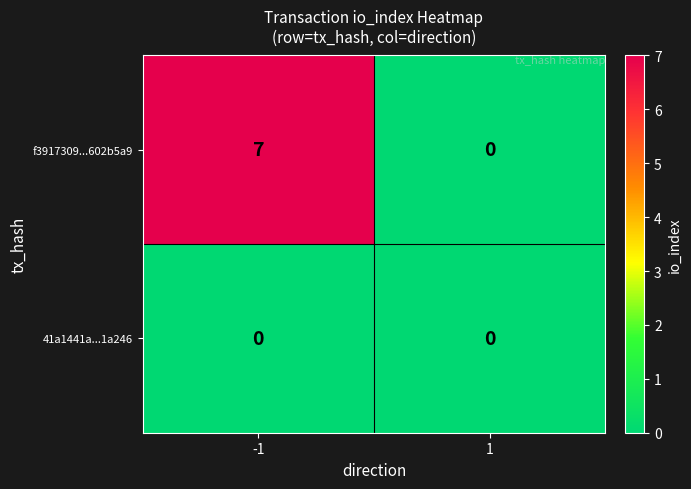

What is the average value of the f3917309...602b5a9 series?

4